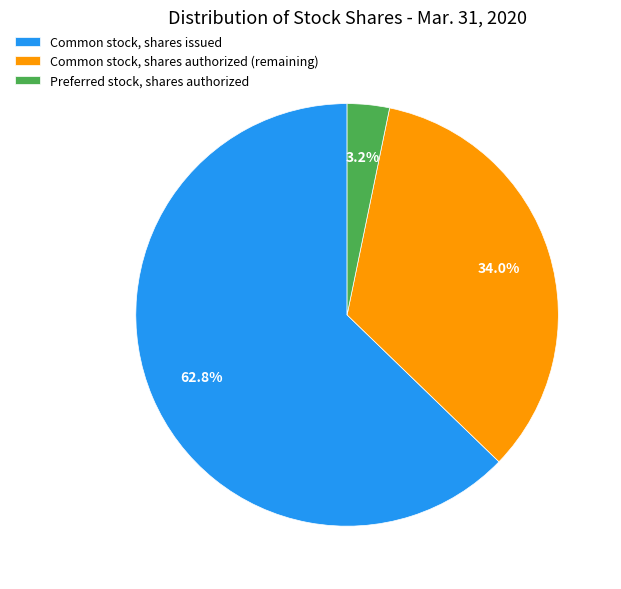

Approximately how many times larger is the value at Common stock, shares issued compared to Common stock, shares authorized?

1.8